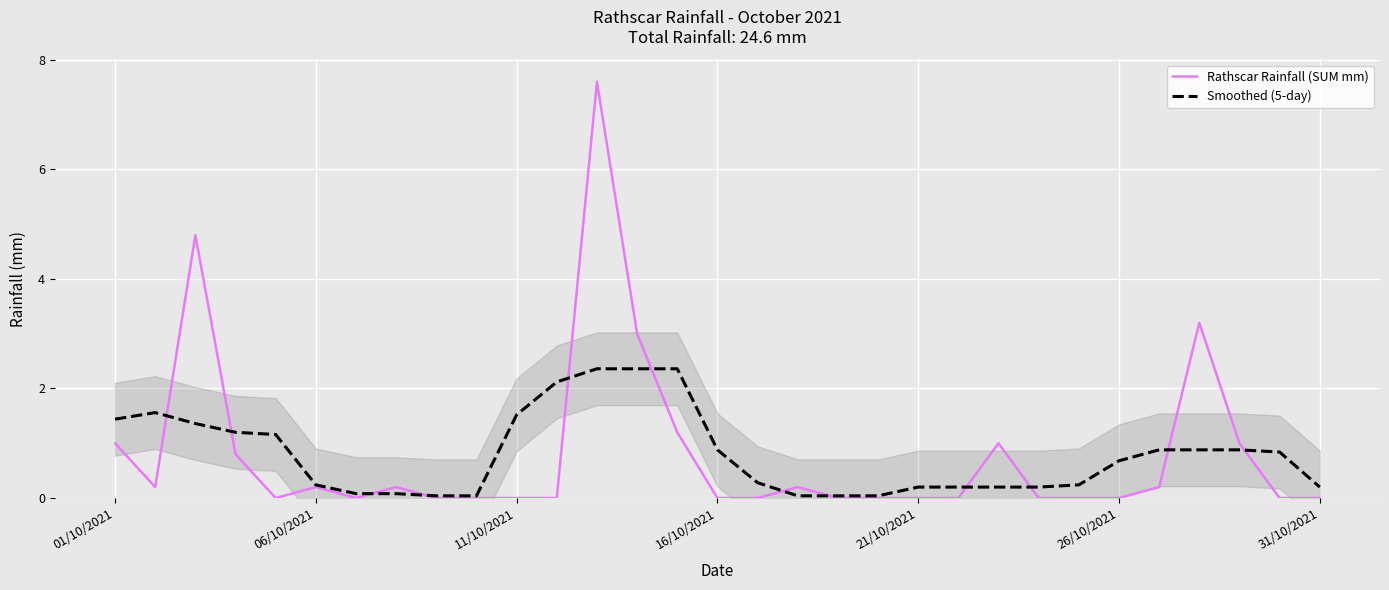

Which has a higher value, 20 or 8?

20